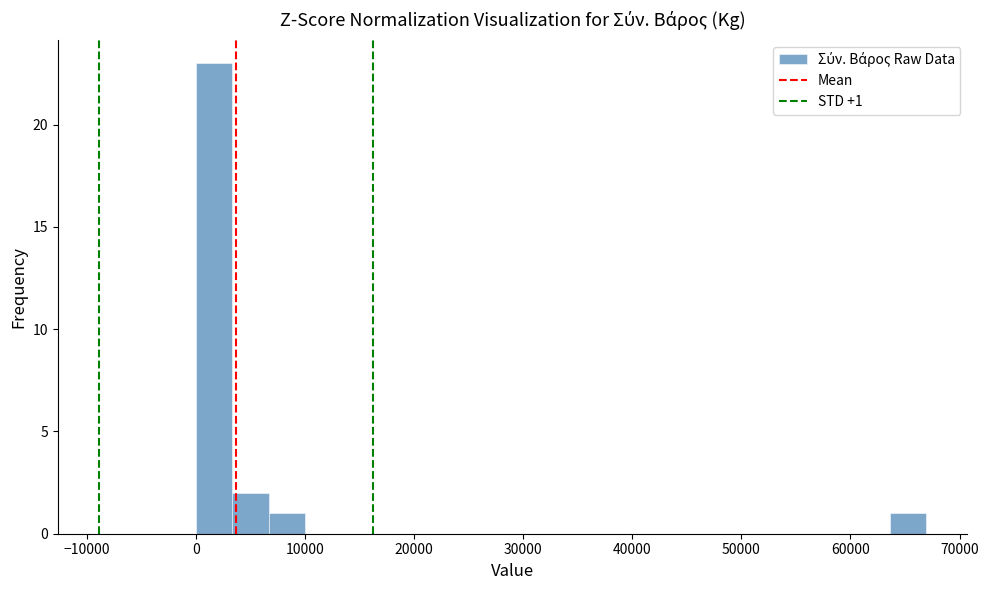

Read against the x-axis, roughly where is the centre of the tallest bar?

2000